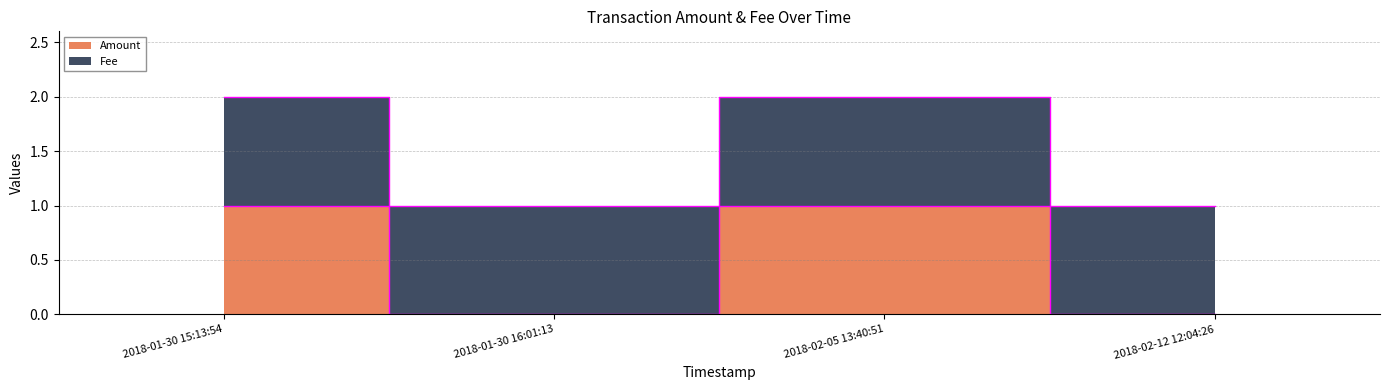

How many values are between 0 and 1?

4